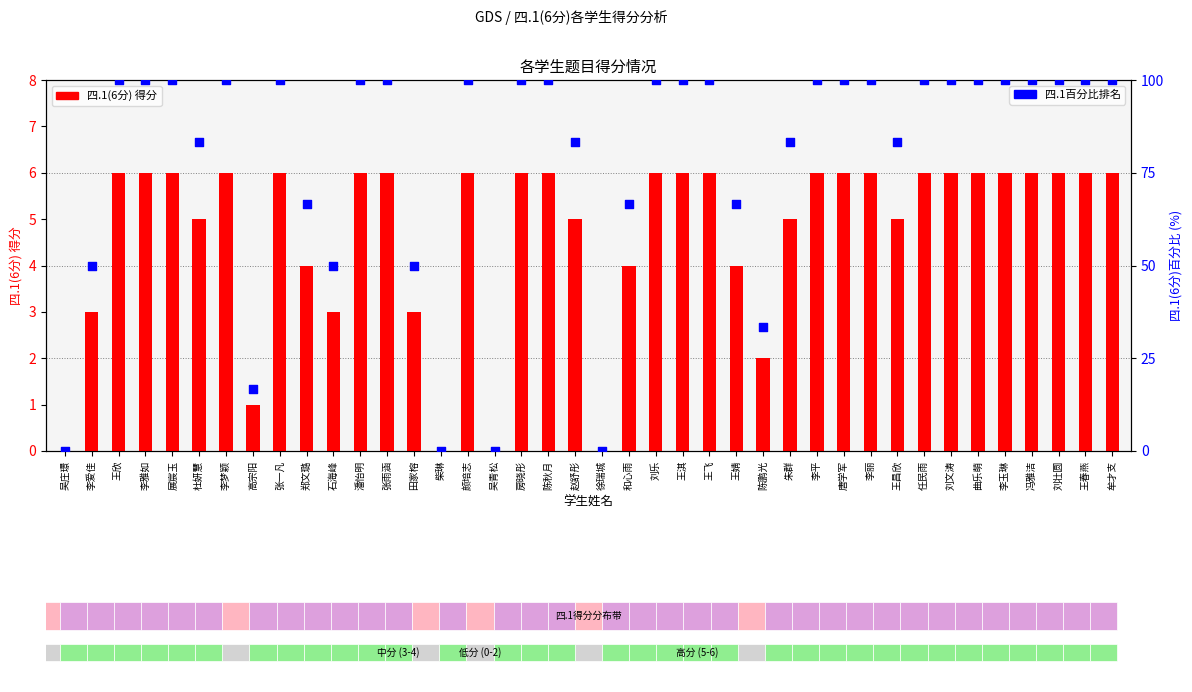

At how many categories does at least one series exceed 42?

34